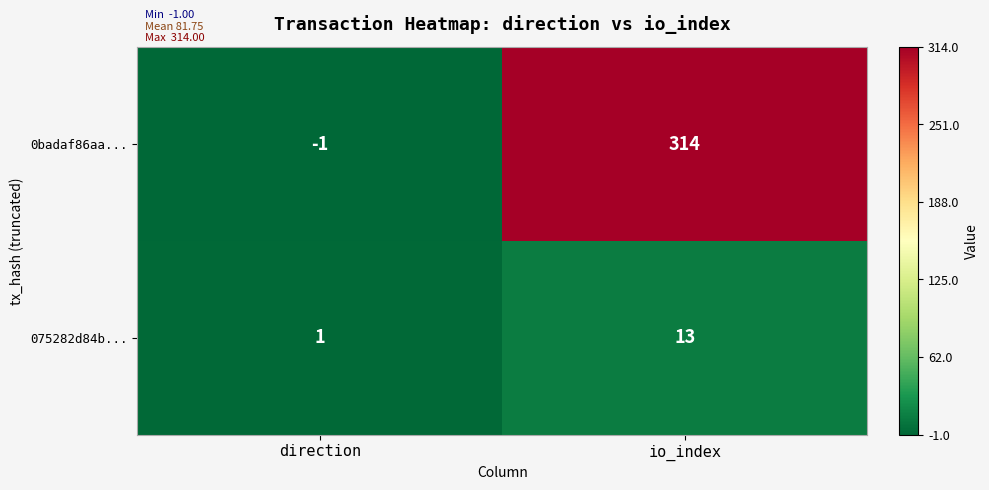

Which series has the largest range (max minus min)?

0badaf86aa...